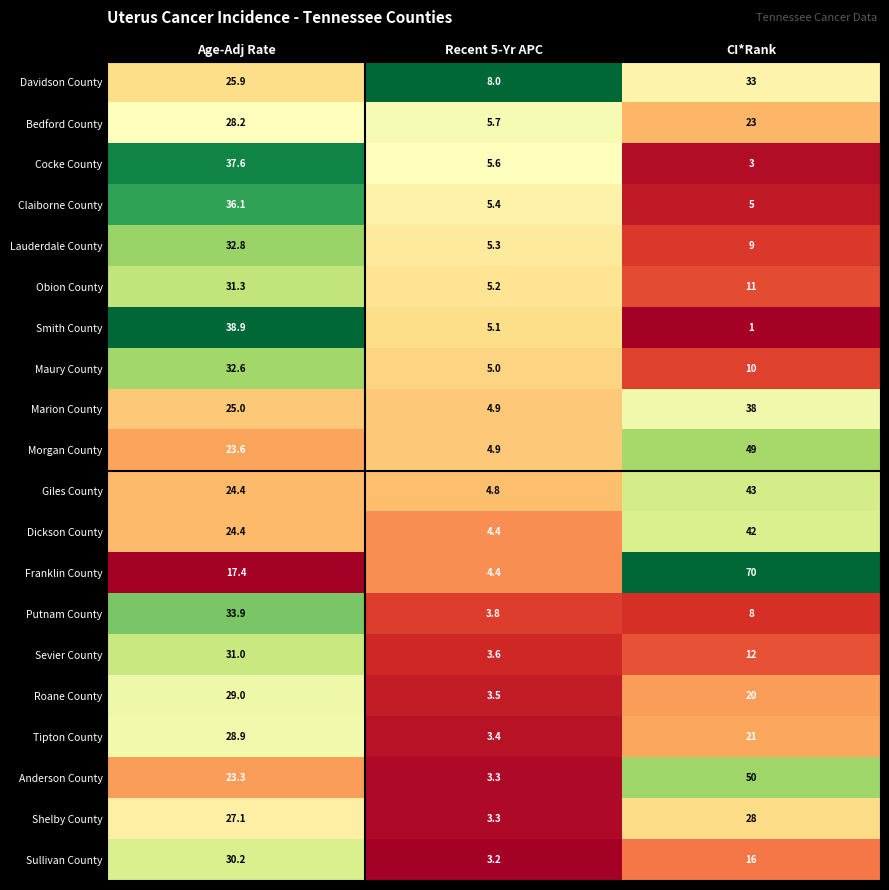

Which series has the largest range (max minus min)?

Franklin County